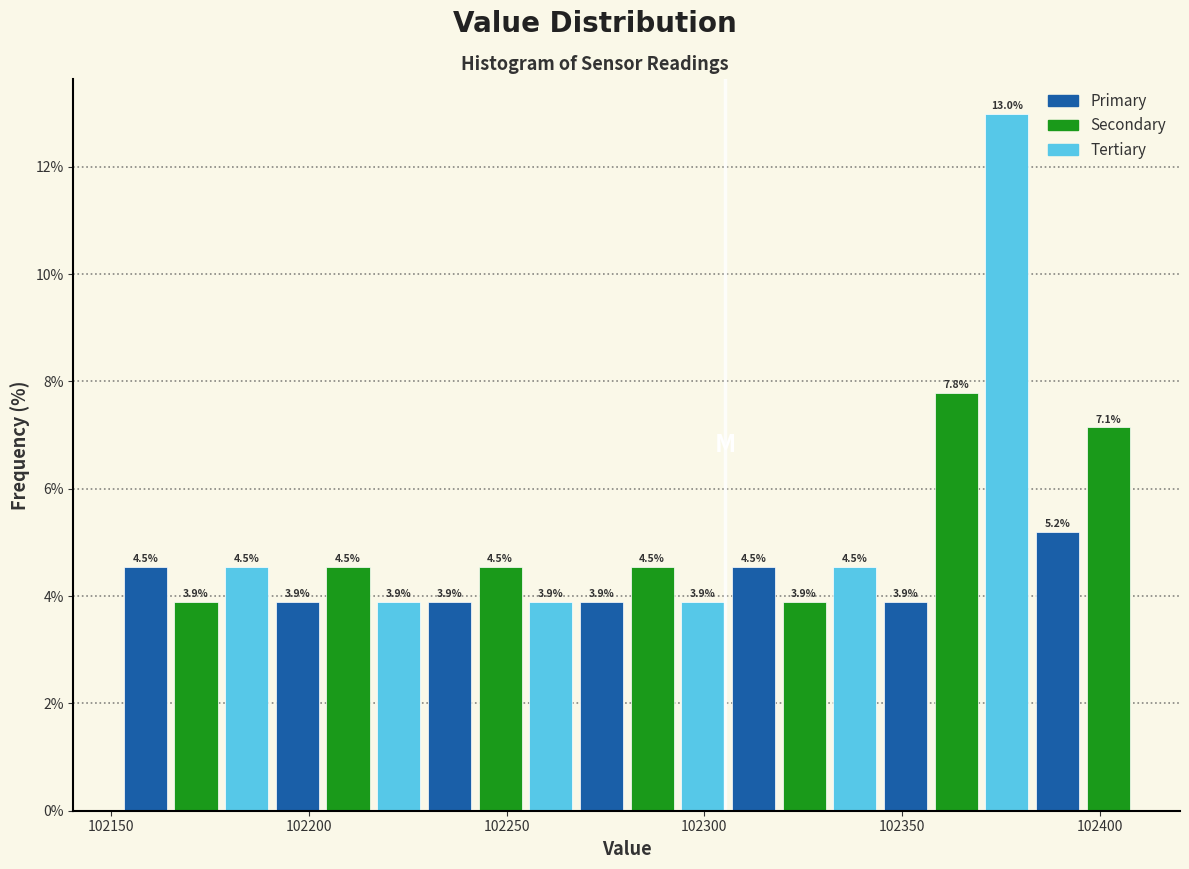

Read against the x-axis, roughly where is the centre of the tallest bar?

102375